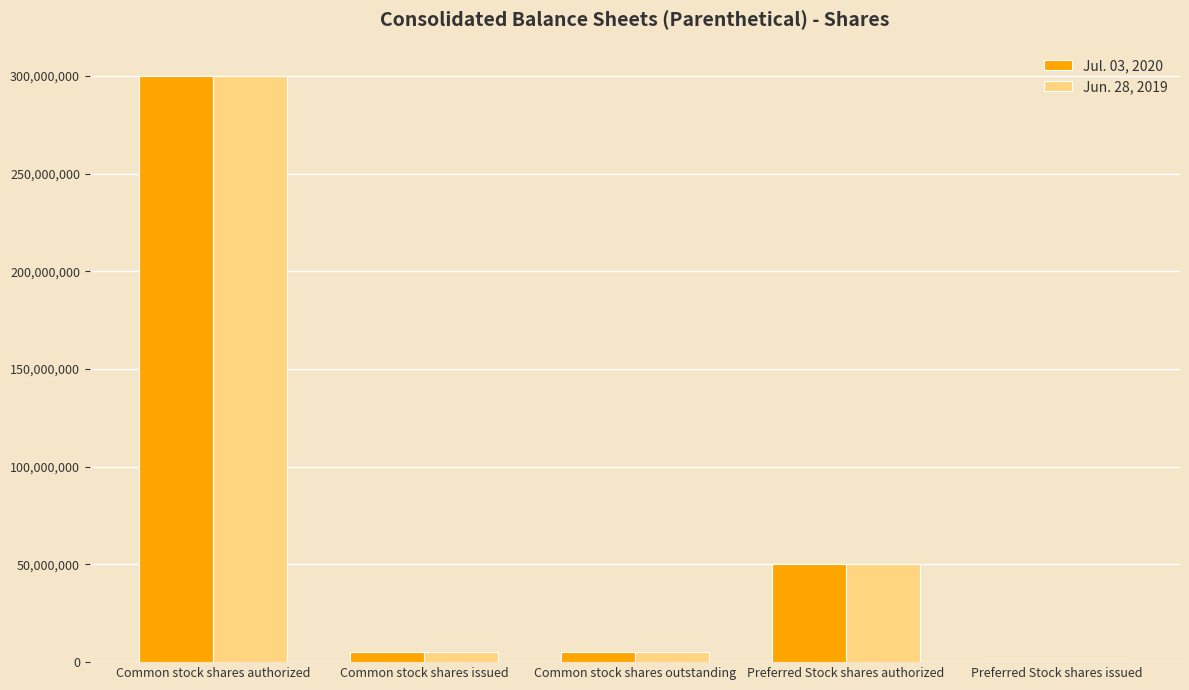

Which series changed the most between Common stock shares outstanding and Preferred Stock shares issued?

Jul. 03, 2020